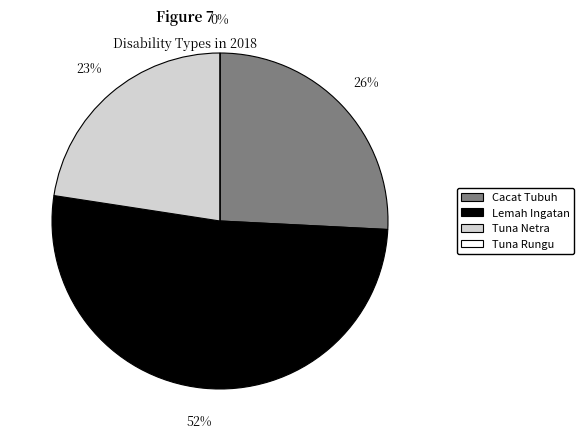

To the nearest percent, what is the difference between the largest and smallest slice percentages?

52%